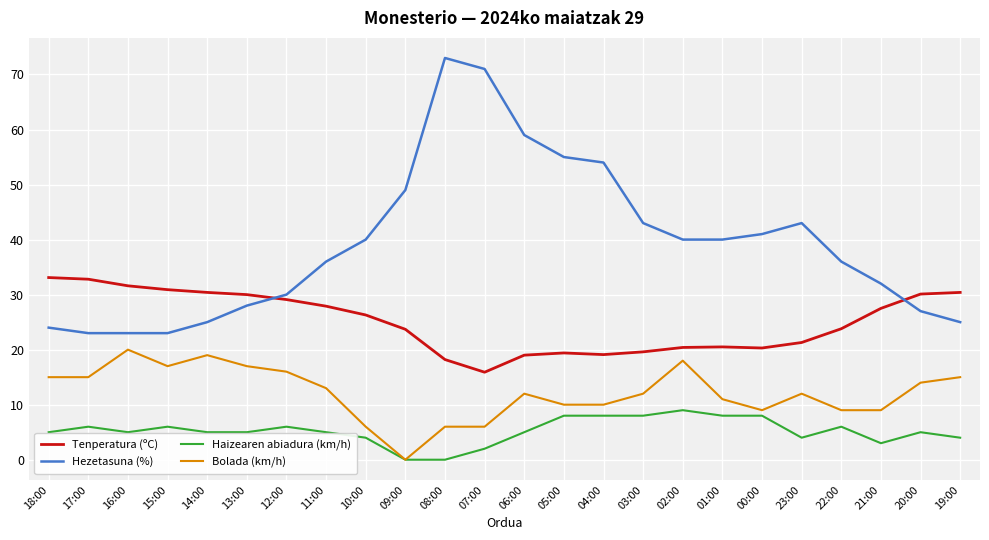

What is the minimum value for Tenperatura (ºC)?

15.9